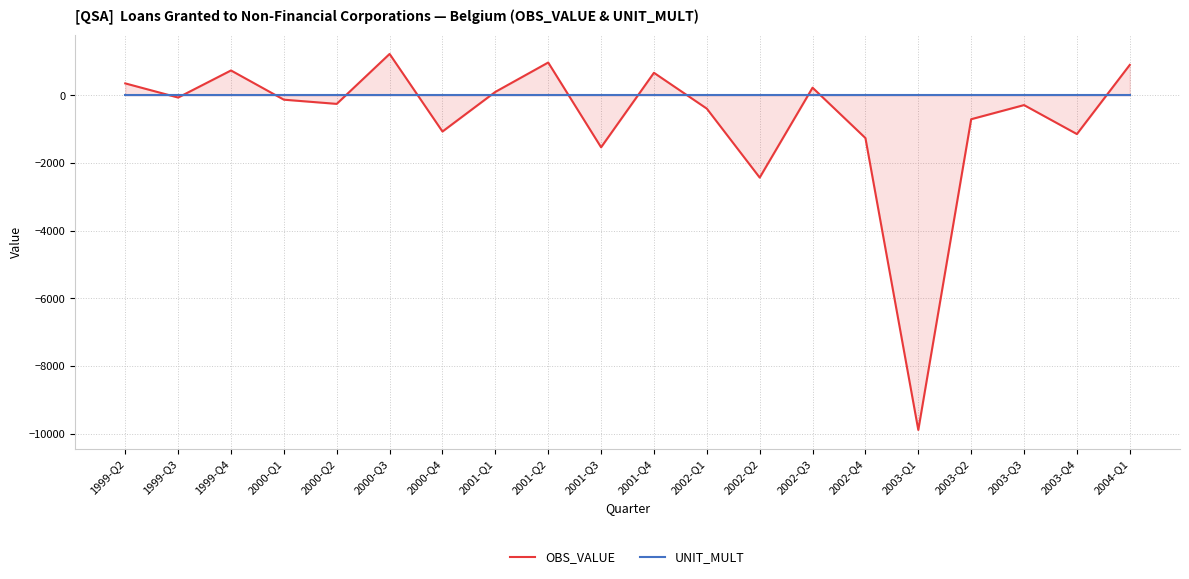

The OBS_VALUE series shows -116.1 at 1999-Q3. True or false?

False